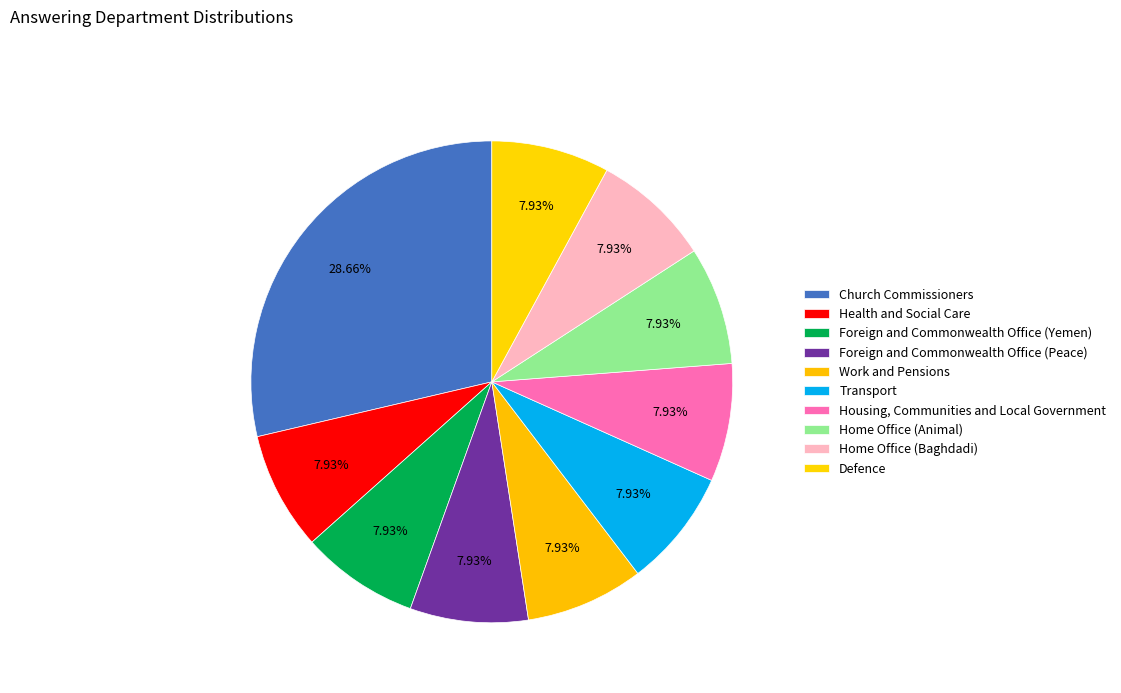

Do Foreign and Commonwealth Office (Yemen) and Defence together represent more than half of the pie?

No